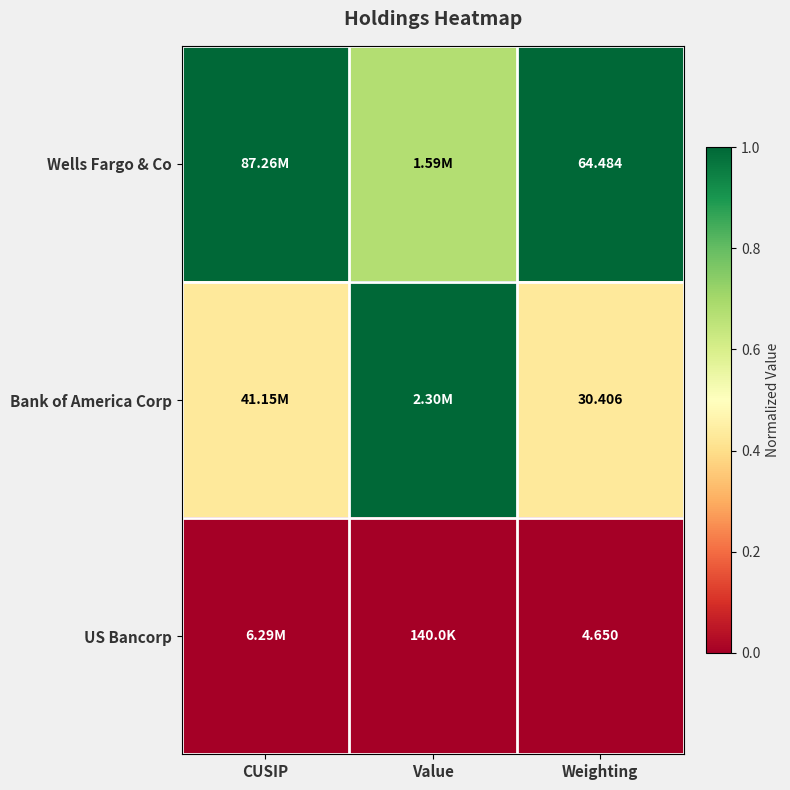

How many distinct data groups are displayed?

3